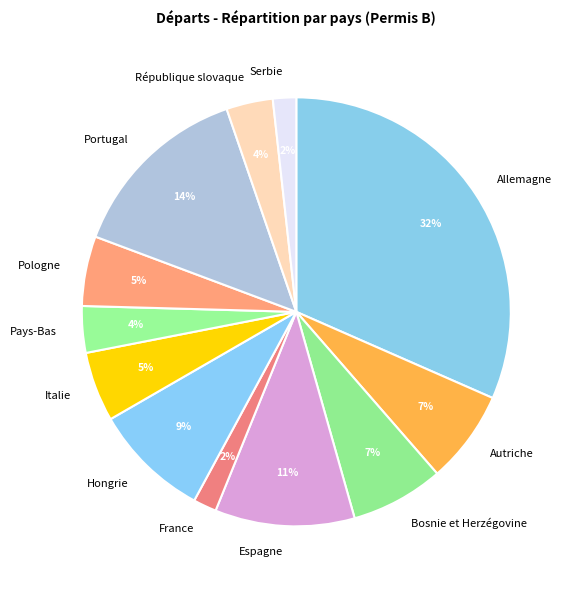

To the nearest percent, what portion does Espagne represent?

11%